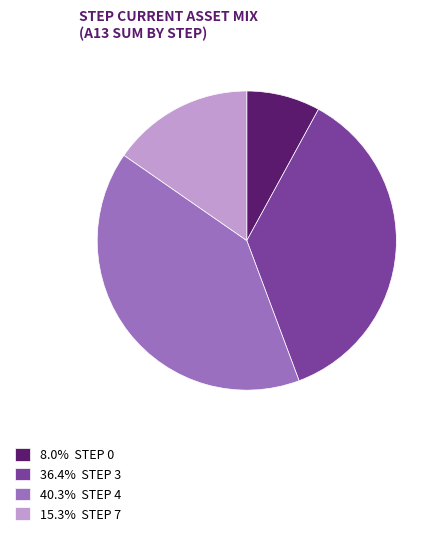

How many slices are in this pie chart?

4